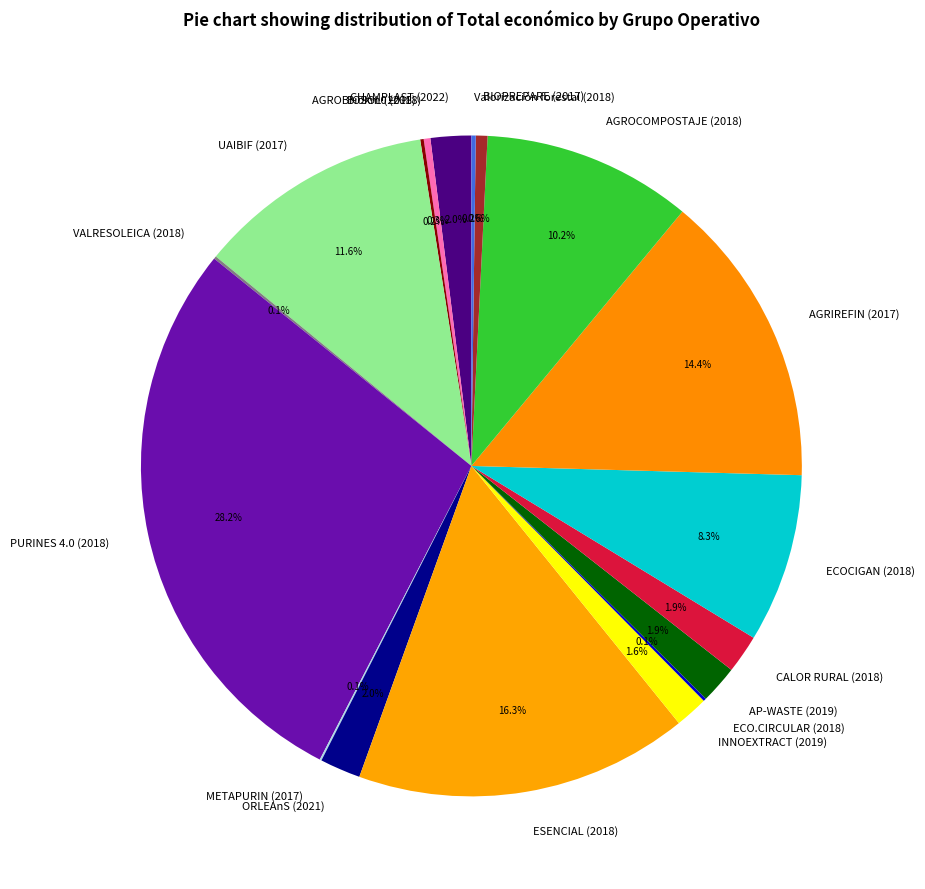

To the nearest percent, what is the average slice percentage?

6%